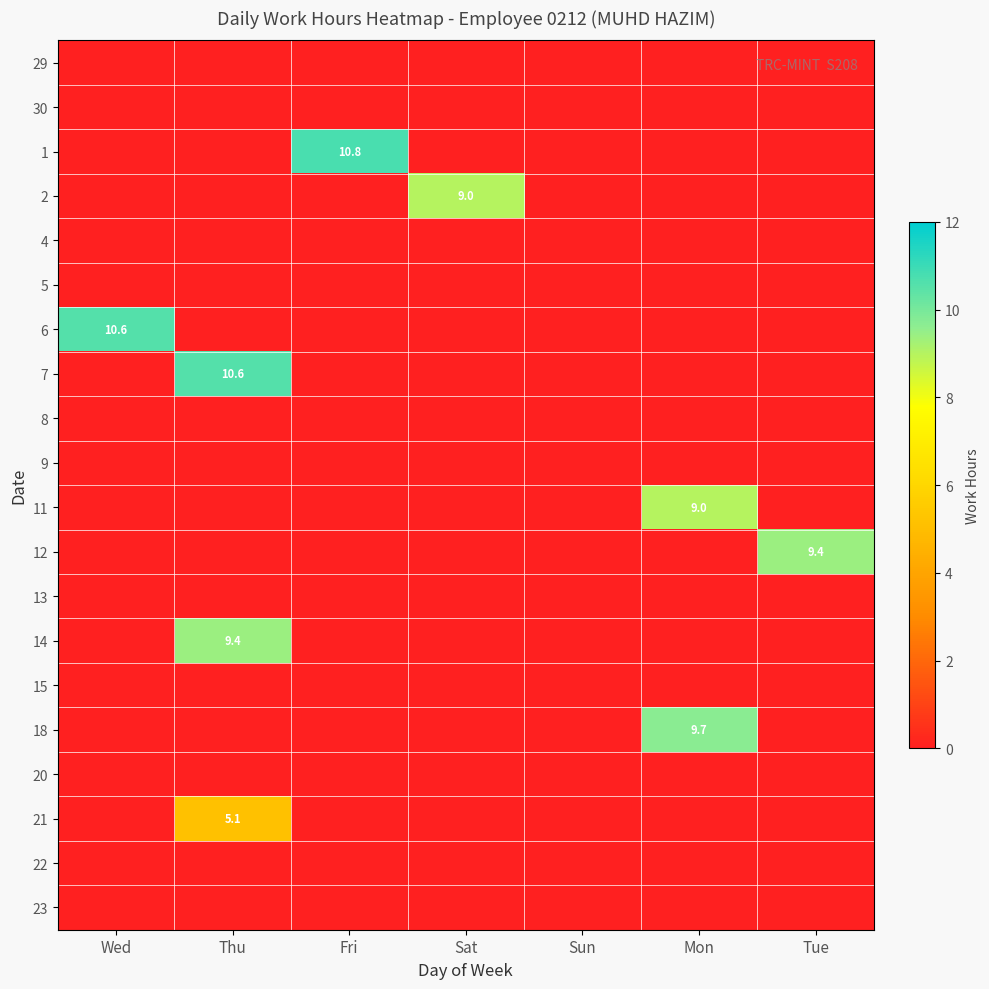

True or false: 12 has a value of 5.9 at Tue.

False